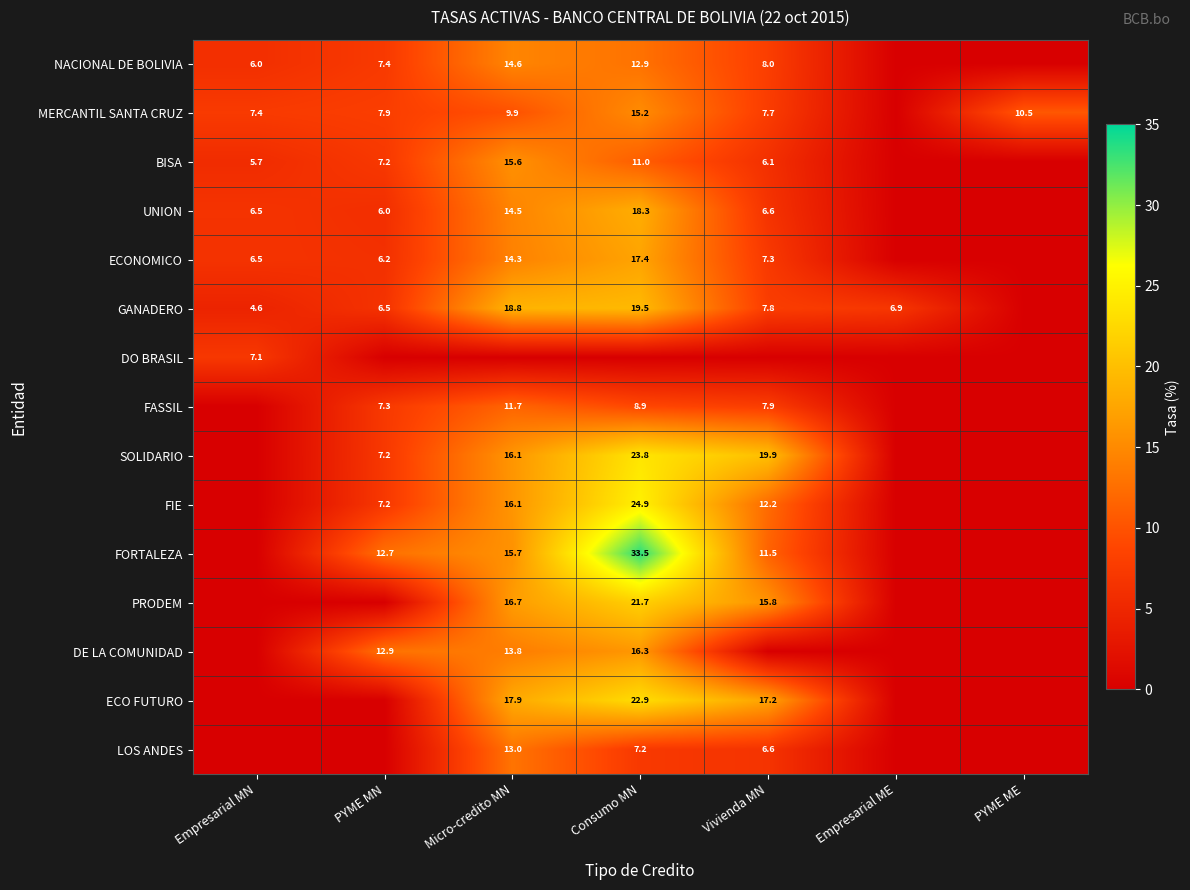

Is the value of FIE at Consumo MN greater than the value of NACIONAL DE BOLIVIA at Empresarial MN?

Yes